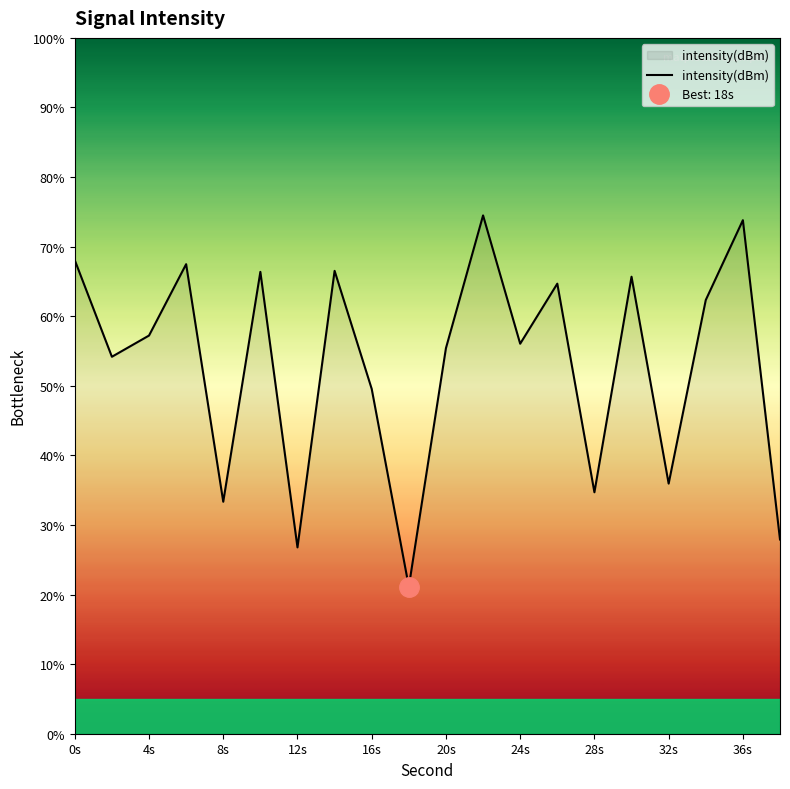

Is it true that intensity(dBm) equals 26.8 at 12s?

True